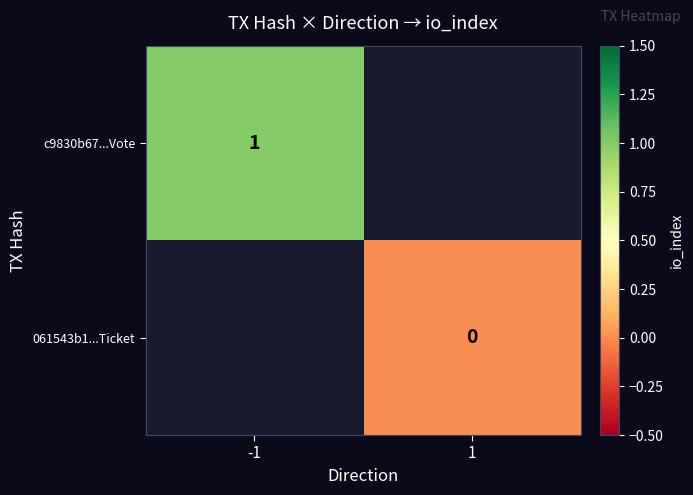

Between 1 and -1, which is larger?

-1